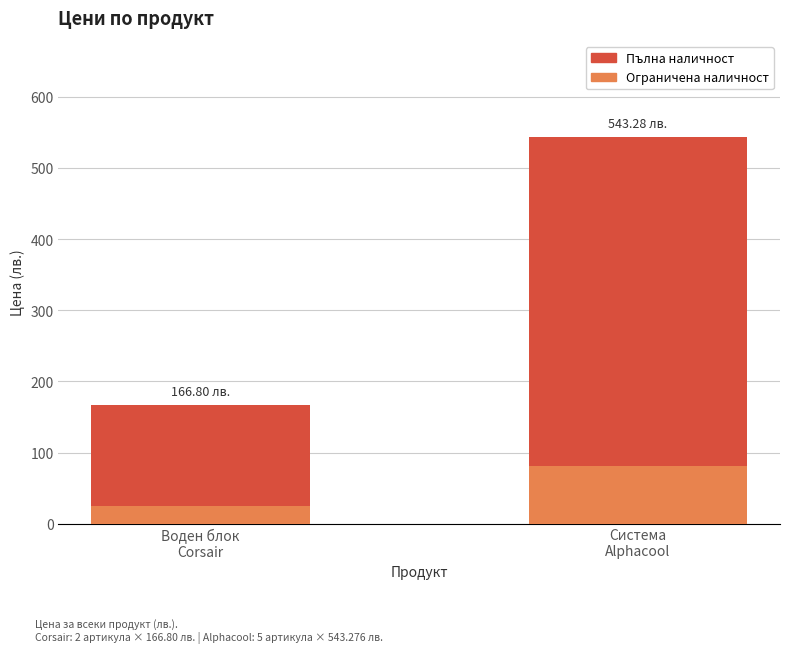

What is the average value of the Ограничена наличност series?

53.3